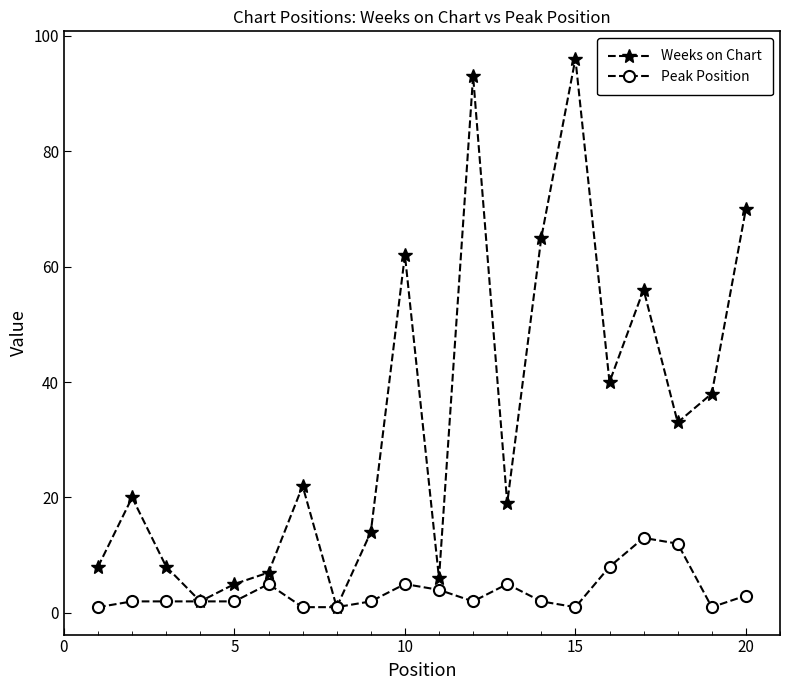

Rank the series by their maximum value, from lowest to highest.

Peak Position, Weeks on Chart